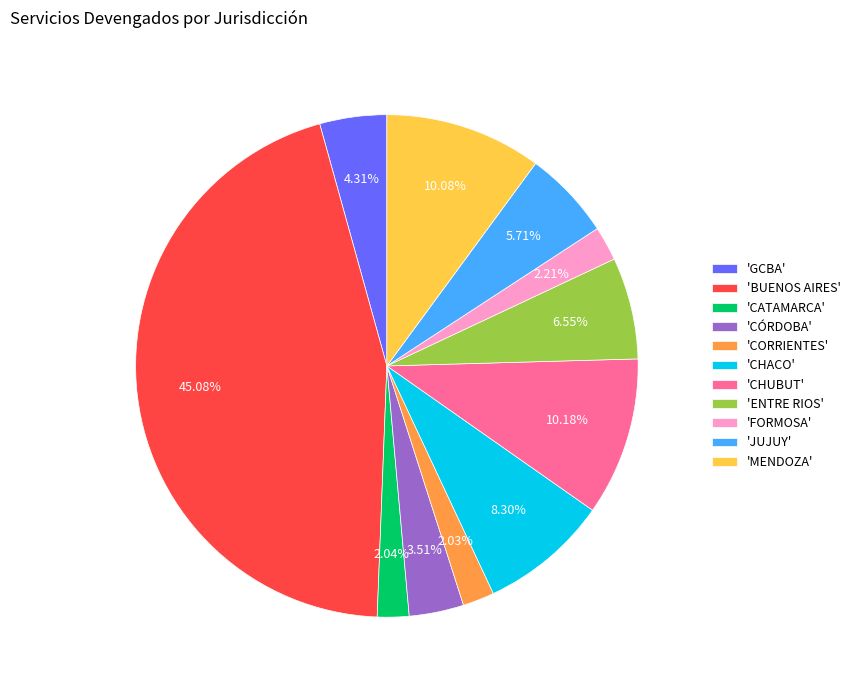

Count the number of slices in the pie.

11